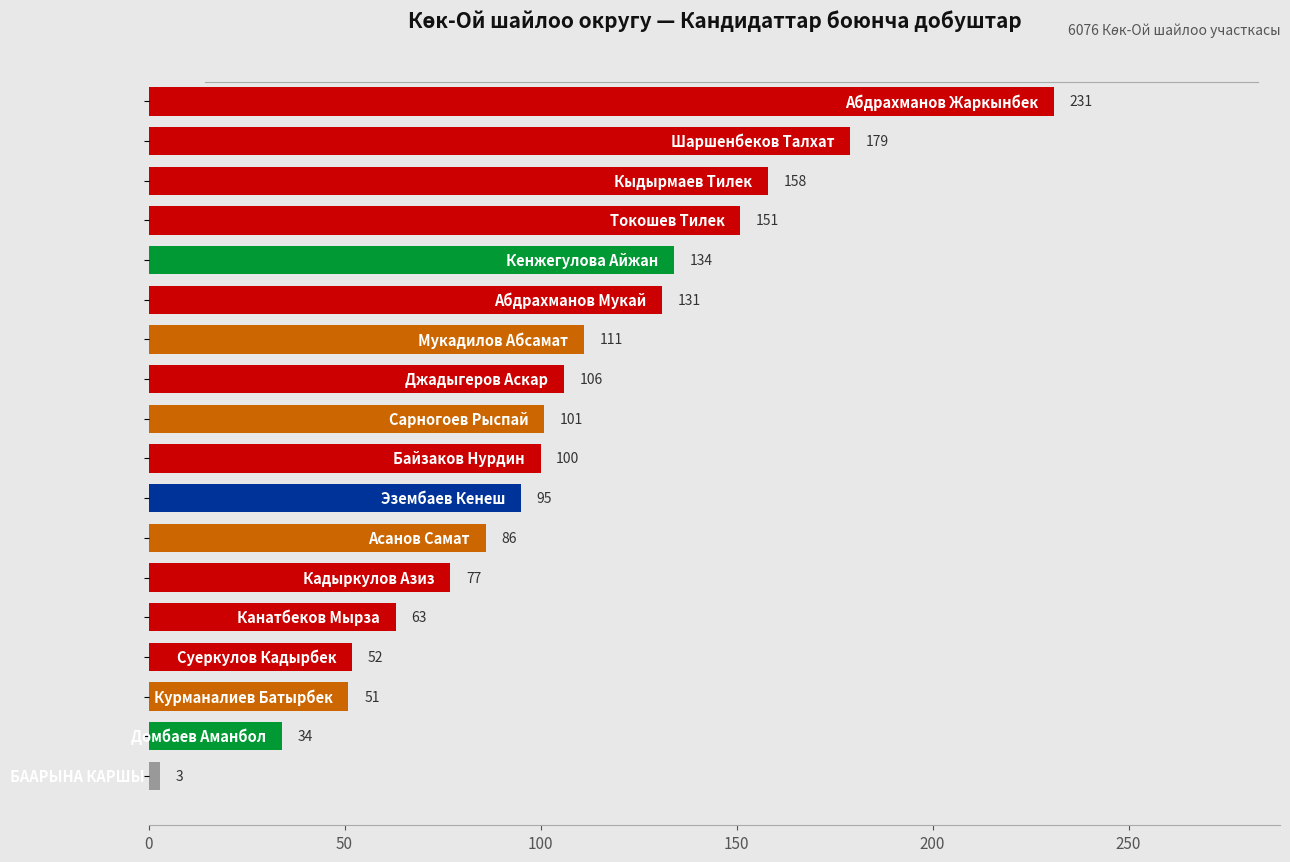

What is the maximum value shown in the chart?

231